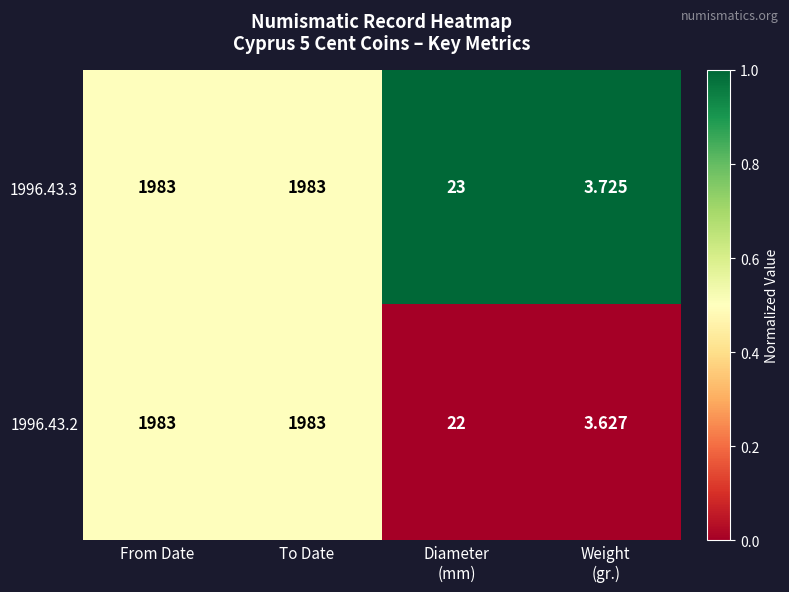

How many data points in 1996.43.3 are less than 1983?

2